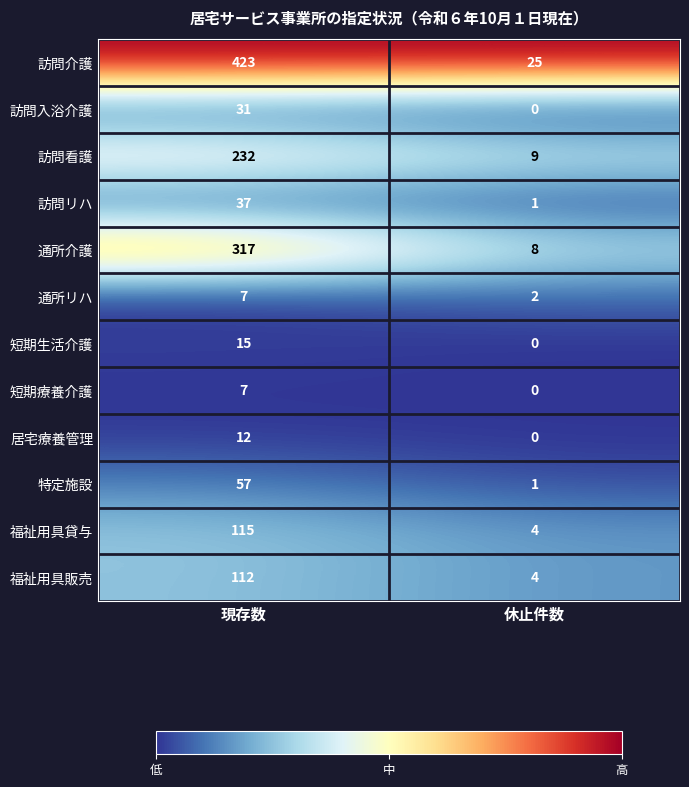

Which series has the widest spread of values?

訪問介護